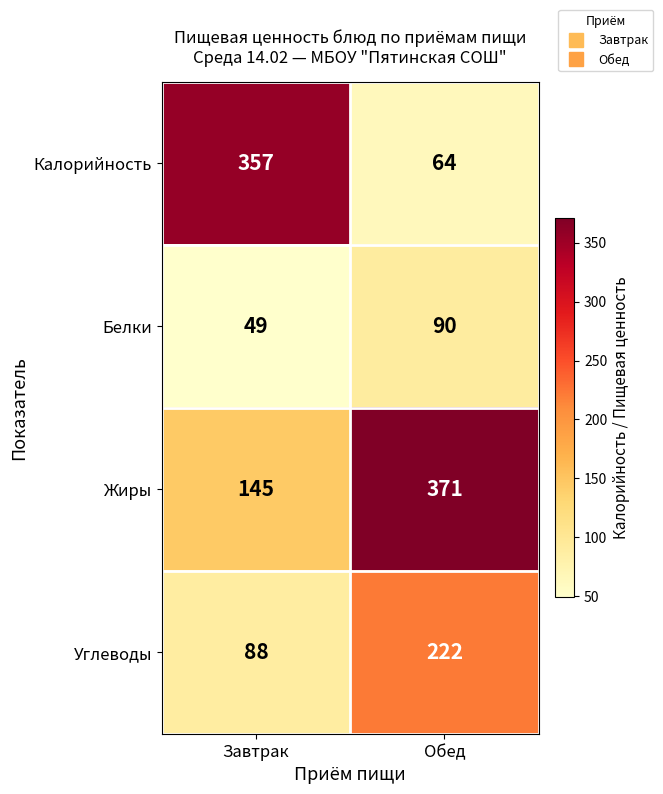

Reading left to right, list all the values displayed in this chart.

Калорийность: Завтрак=357	Обед=64
Белки: Завтрак=49	Обед=90
Жиры: Завтрак=145	Обед=371
Углеводы: Завтрак=88	Обед=222